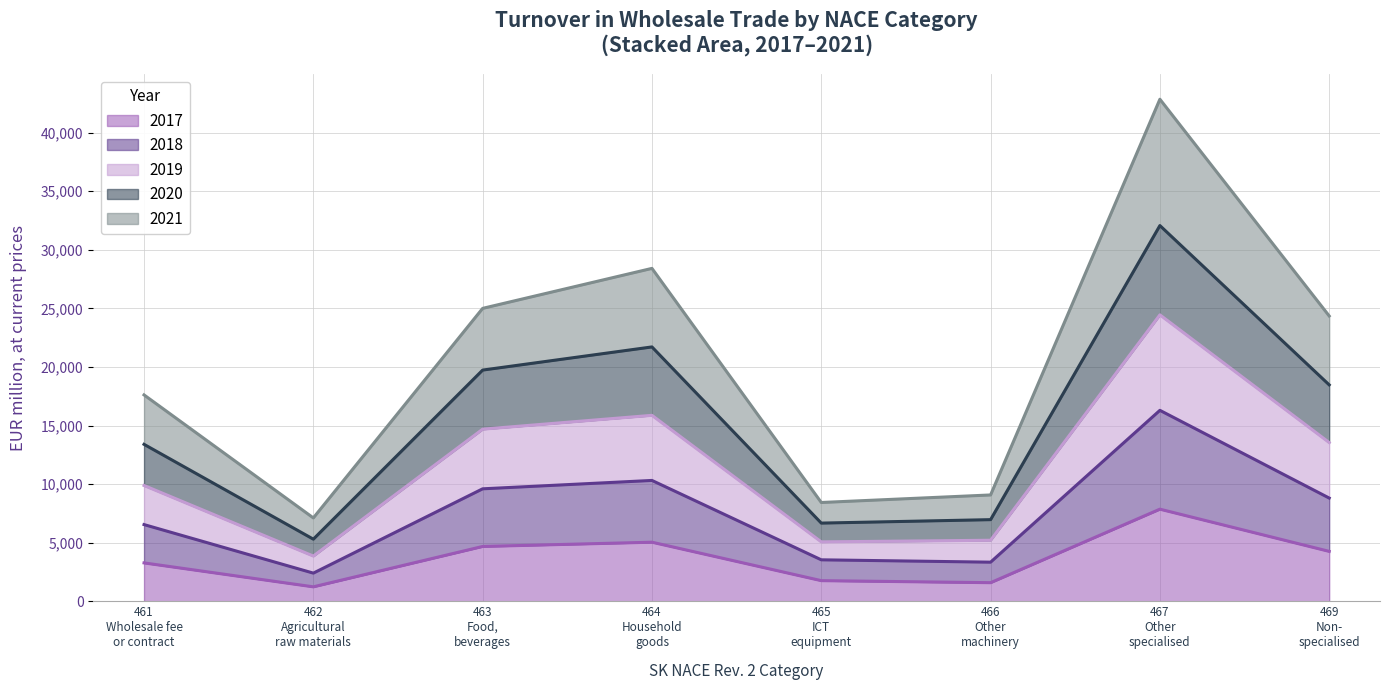

What is the sum of all 2017 values?

29683